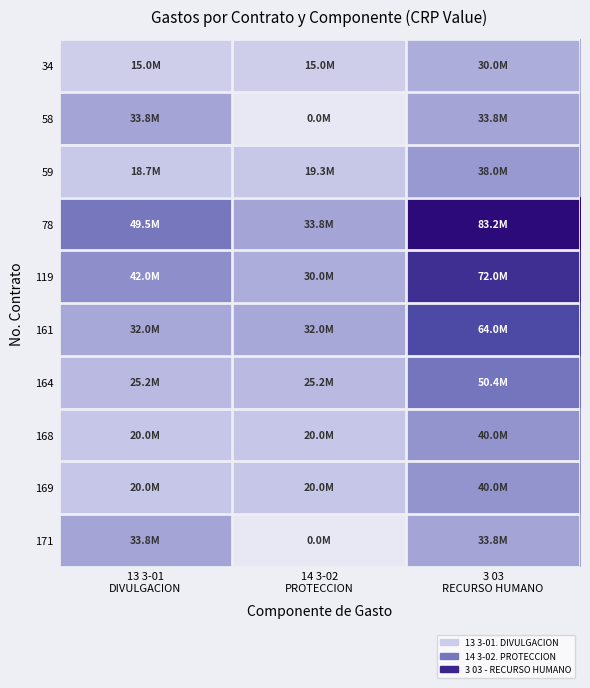

Reading left to right, list all the values displayed in this chart.

34: 13 3-01
DIVULGACION=0.2	14 3-02
PROTECCION=0.2	3 03
RECURSO HUMANO=0.4
58: 13 3-01
DIVULGACION=0.4	14 3-02
PROTECCION=0.0	3 03
RECURSO HUMANO=0.4
59: 13 3-01
DIVULGACION=0.2	14 3-02
PROTECCION=0.2	3 03
RECURSO HUMANO=0.5
78: 13 3-01
DIVULGACION=0.6	14 3-02
PROTECCION=0.4	3 03
RECURSO HUMANO=1.0
119: 13 3-01
DIVULGACION=0.5	14 3-02
PROTECCION=0.4	3 03
RECURSO HUMANO=0.9
161: 13 3-01
DIVULGACION=0.4	14 3-02
PROTECCION=0.4	3 03
RECURSO HUMANO=0.8
164: 13 3-01
DIVULGACION=0.3	14 3-02
PROTECCION=0.3	3 03
RECURSO HUMANO=0.6
168: 13 3-01
DIVULGACION=0.2	14 3-02
PROTECCION=0.2	3 03
RECURSO HUMANO=0.5
169: 13 3-01
DIVULGACION=0.2	14 3-02
PROTECCION=0.2	3 03
RECURSO HUMANO=0.5
171: 13 3-01
DIVULGACION=0.4	14 3-02
PROTECCION=0.0	3 03
RECURSO HUMANO=0.4